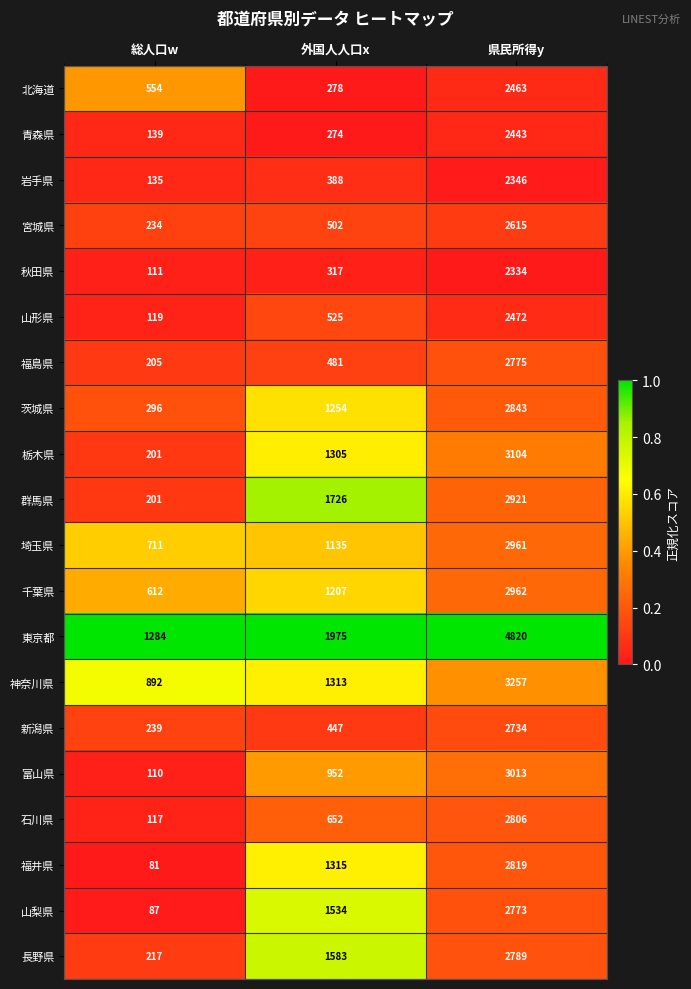

Rank the series by their maximum value, from highest to lowest.

東京都, 神奈川県, 栃木県, 富山県, 千葉県, 埼玉県, 群馬県, 茨城県, 福井県, 石川県, 長野県, 福島県, 山梨県, 新潟県, 宮城県, 山形県, 北海道, 青森県, 岩手県, 秋田県